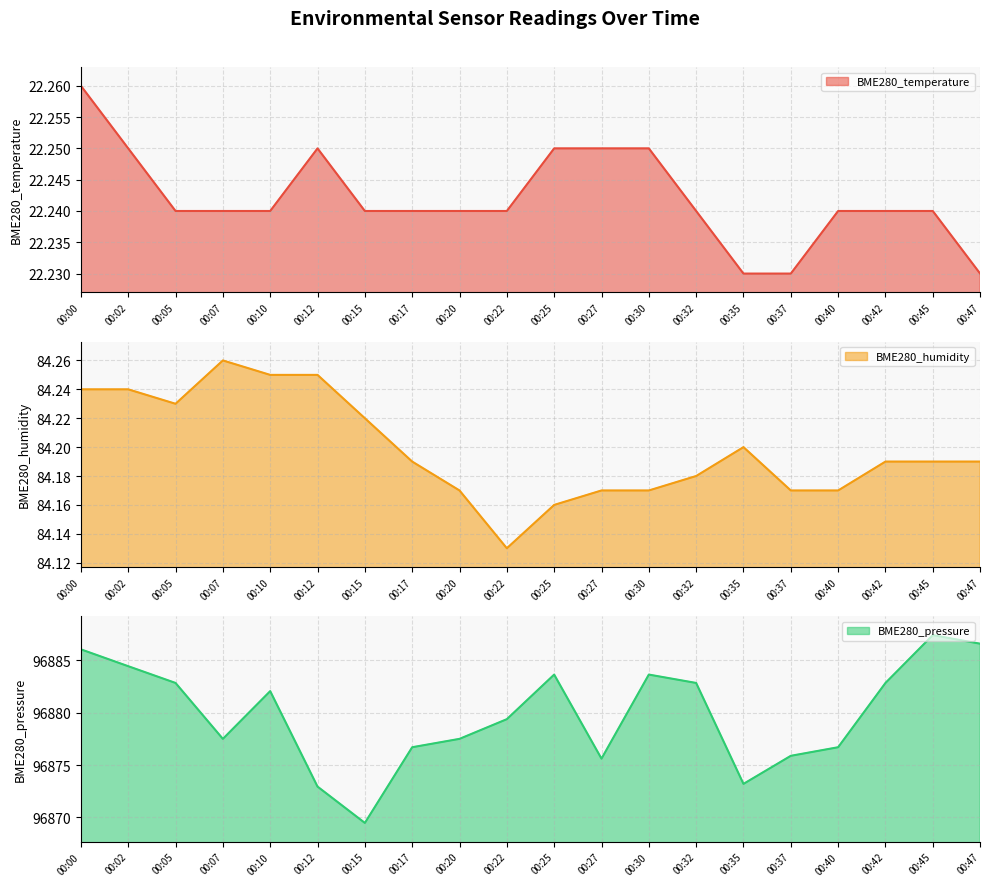

At how many categories does at least one series exceed 26782?

20